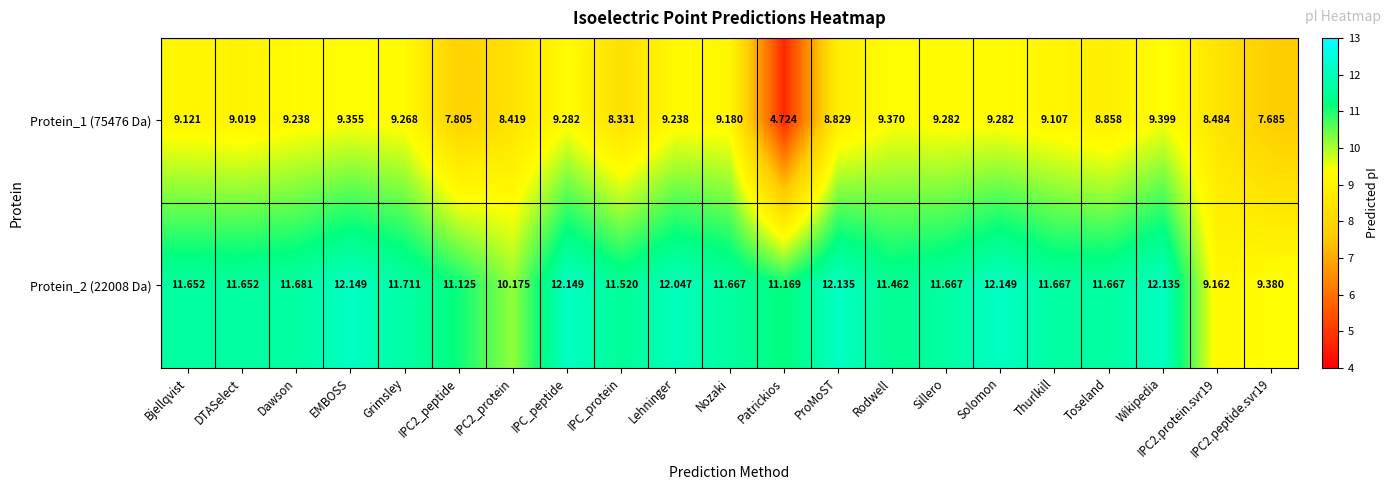

How many categories are shown in the chart?

21